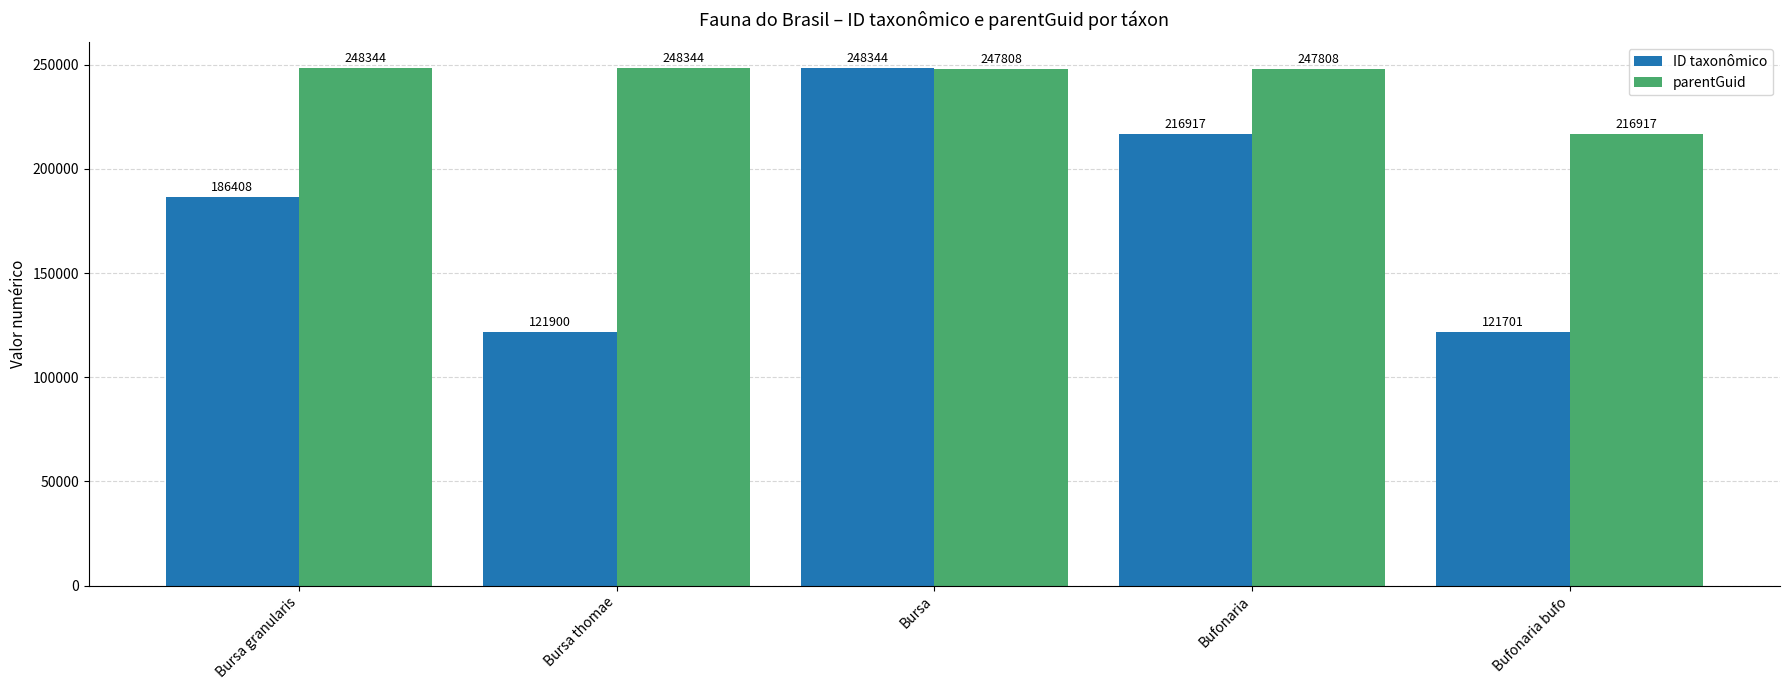

Count the number of categories in the chart.

5